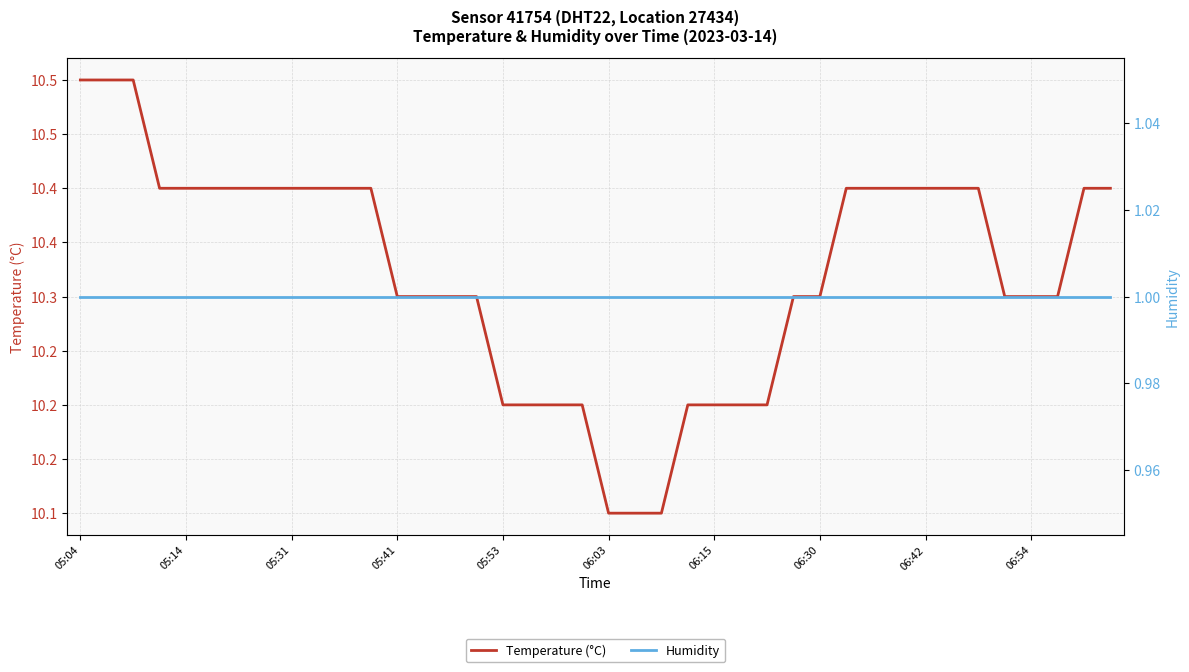

What is the average value of the Humidity series?

1.0